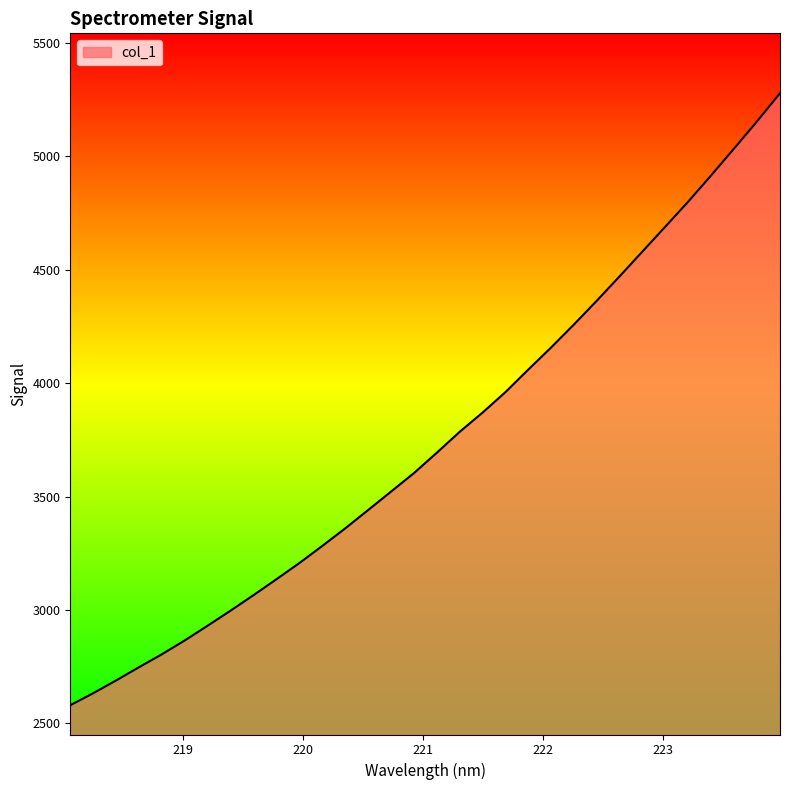

What is the smallest value displayed?

2580.4